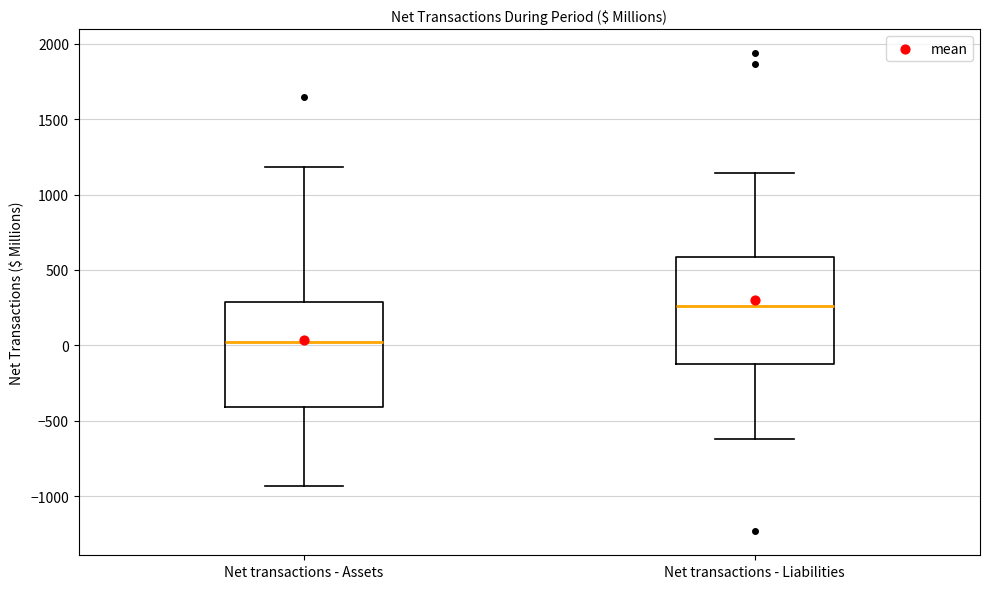

Which box has the highest median line?

Net transactions - Liabilities